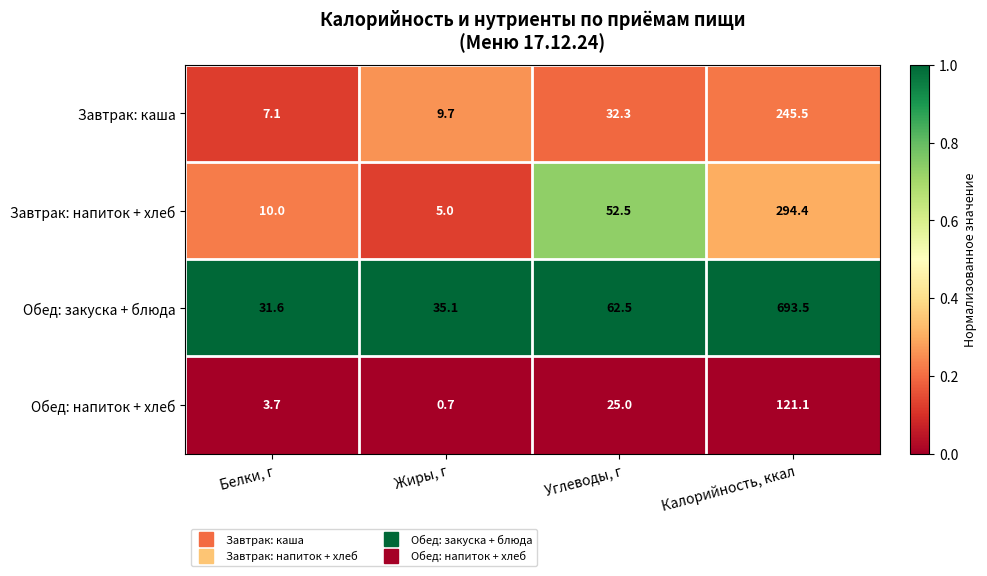

Which label corresponds to the largest value in the chart?

Калорийность, ккал